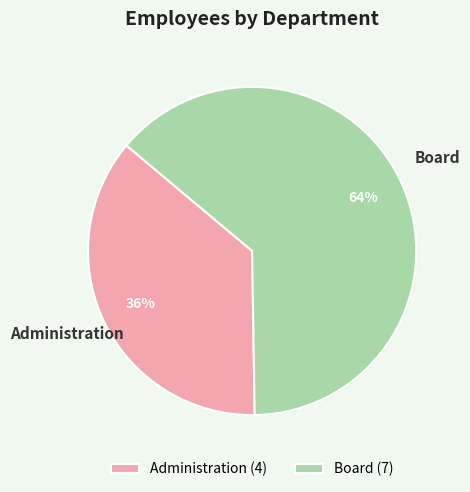

Approximately how many times larger is the value at Administration compared to Board?

0.6